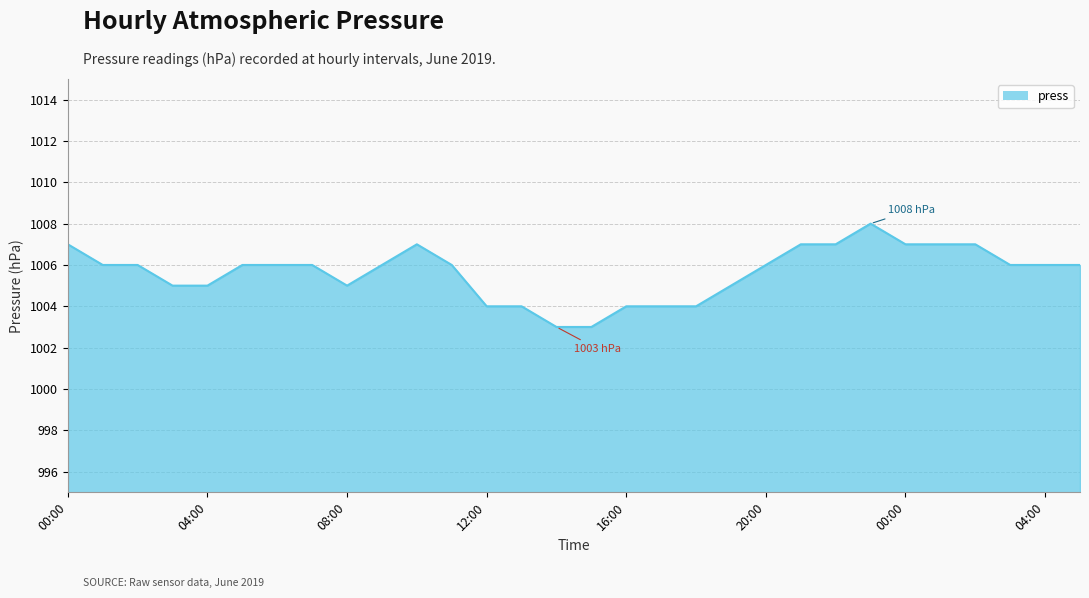

Does the chart have visible grid lines?

Yes